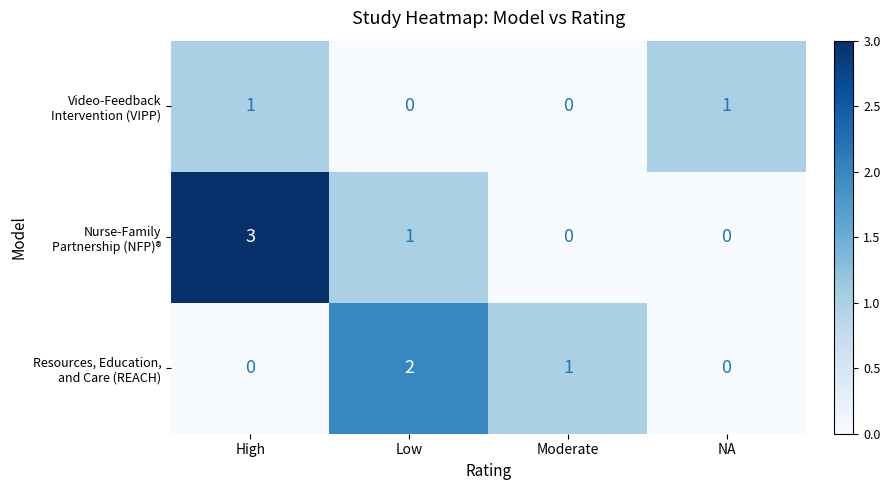

What is the difference between the highest and lowest values at High?

3